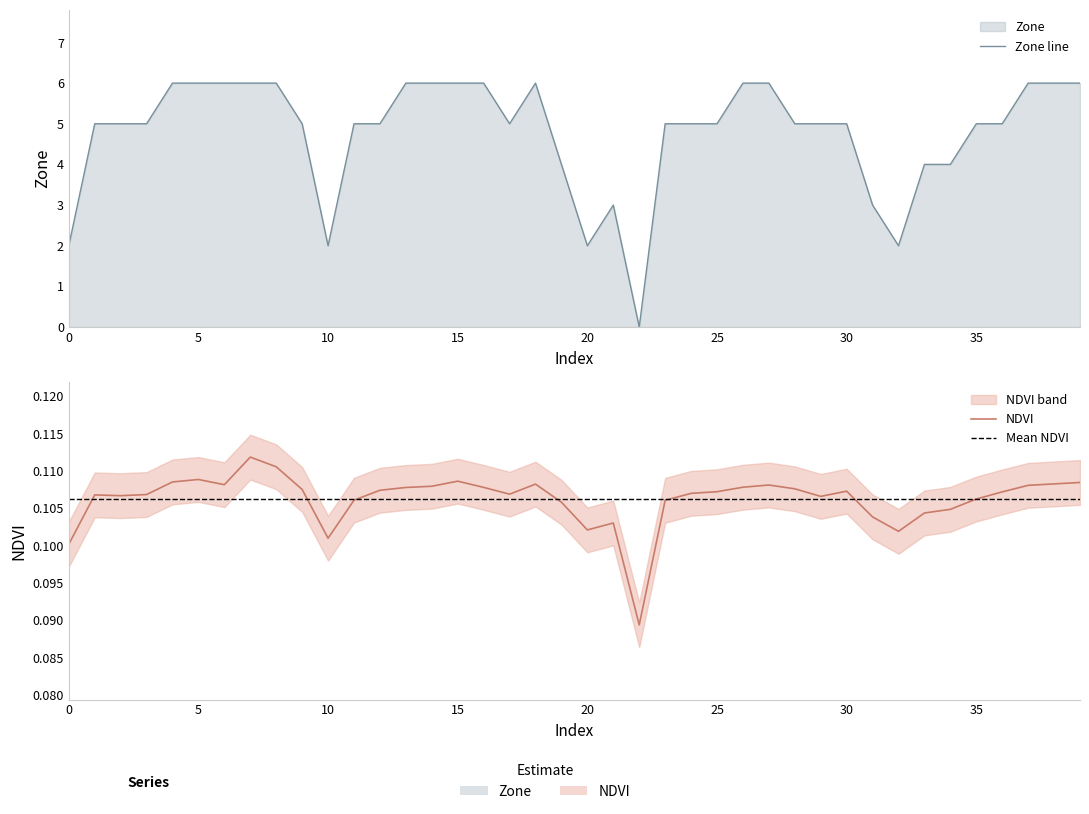

At 7, list the series in order from largest to smallest.

Zone, NDVI